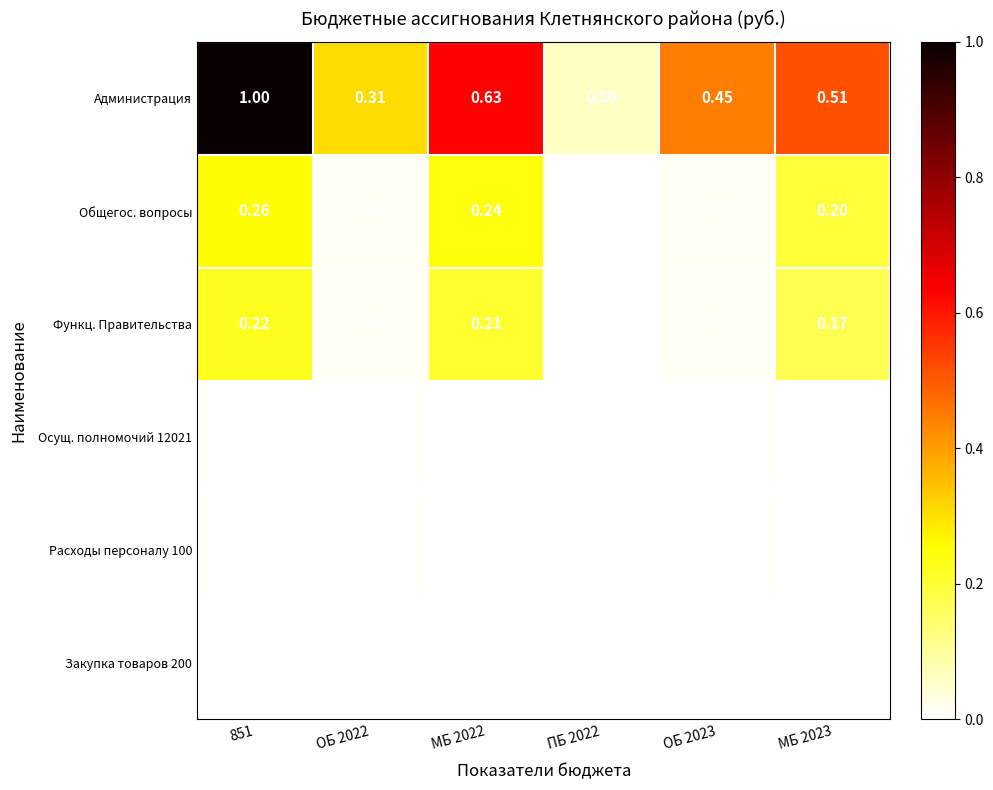

Which series has the widest spread of values?

Администрация